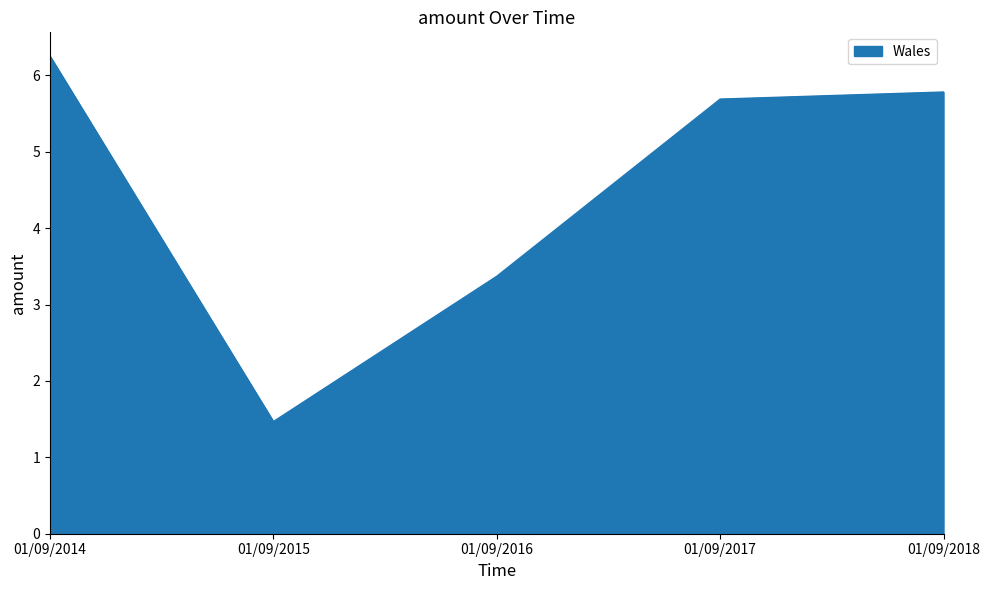

True or false: the data shows 5.6 at 01/09/2016.

False